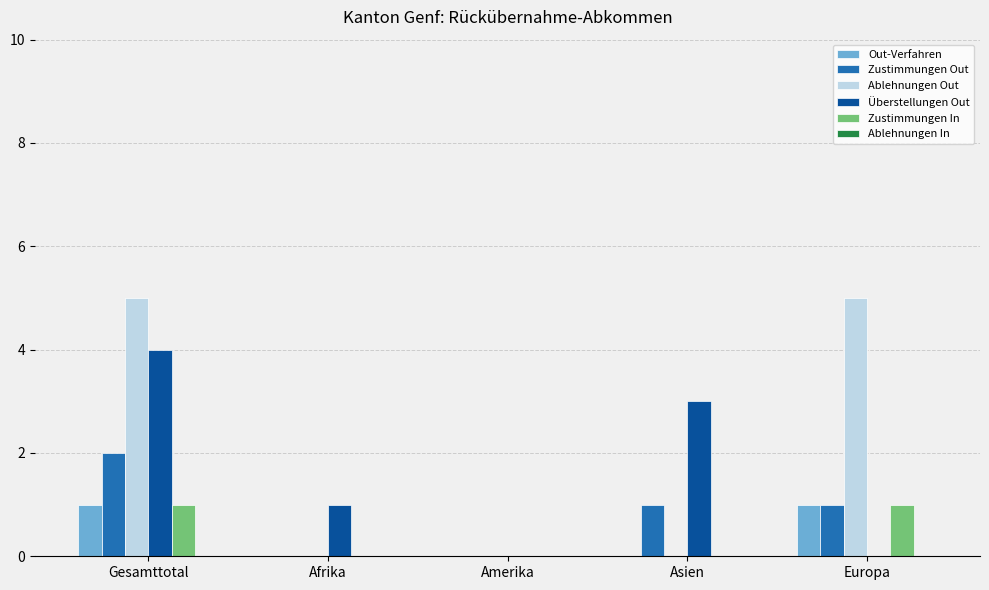

Which series has the widest spread of values?

Ablehnungen Out